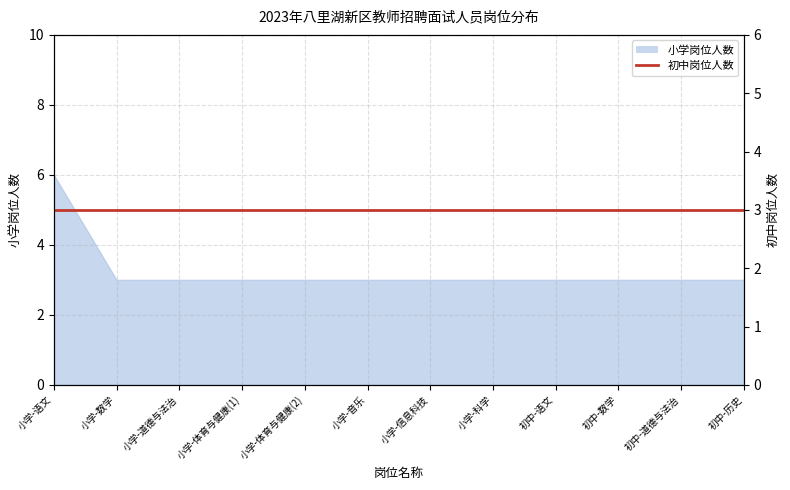

Does the chart have visible grid lines?

Yes